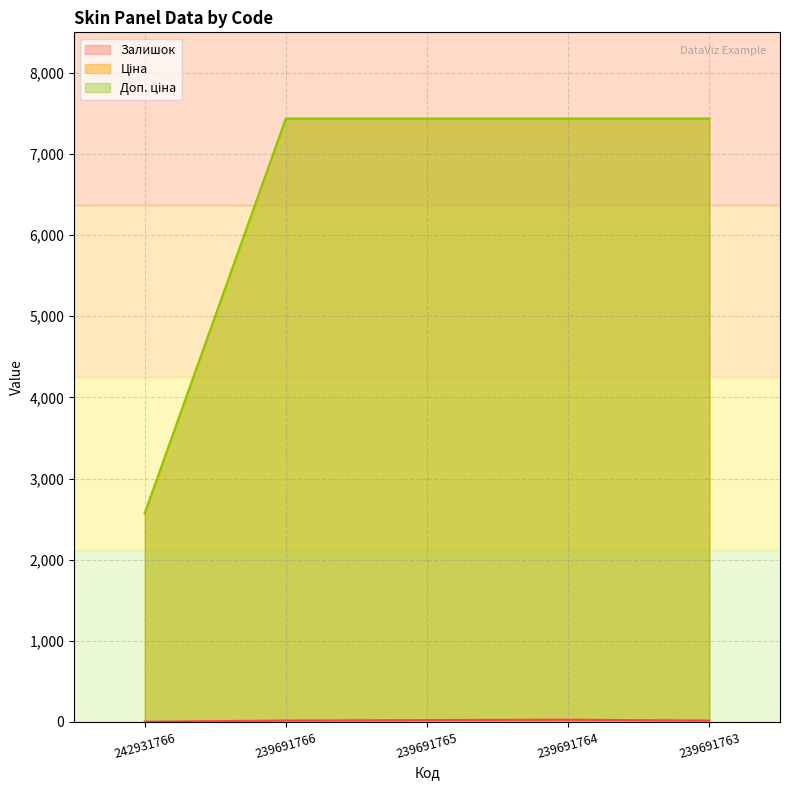

At which label does Залишок reach its minimum?

242931766